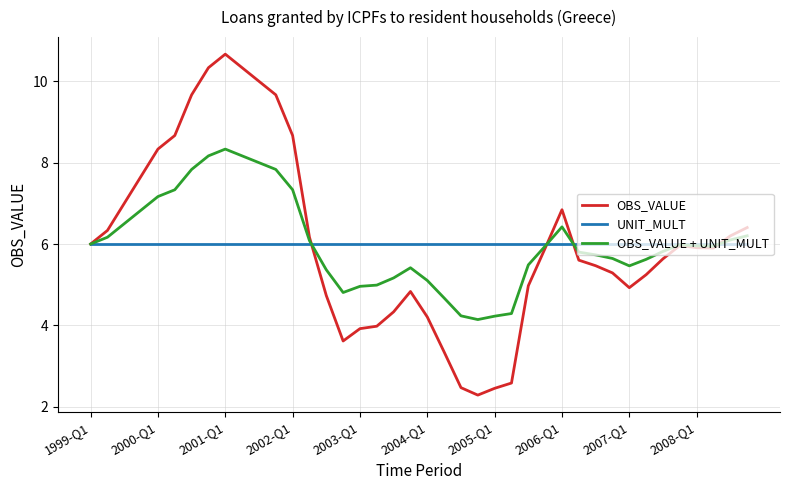

What is the difference between the maximum and minimum values in the OBS_VALUE + UNIT_MULT series?

4.2